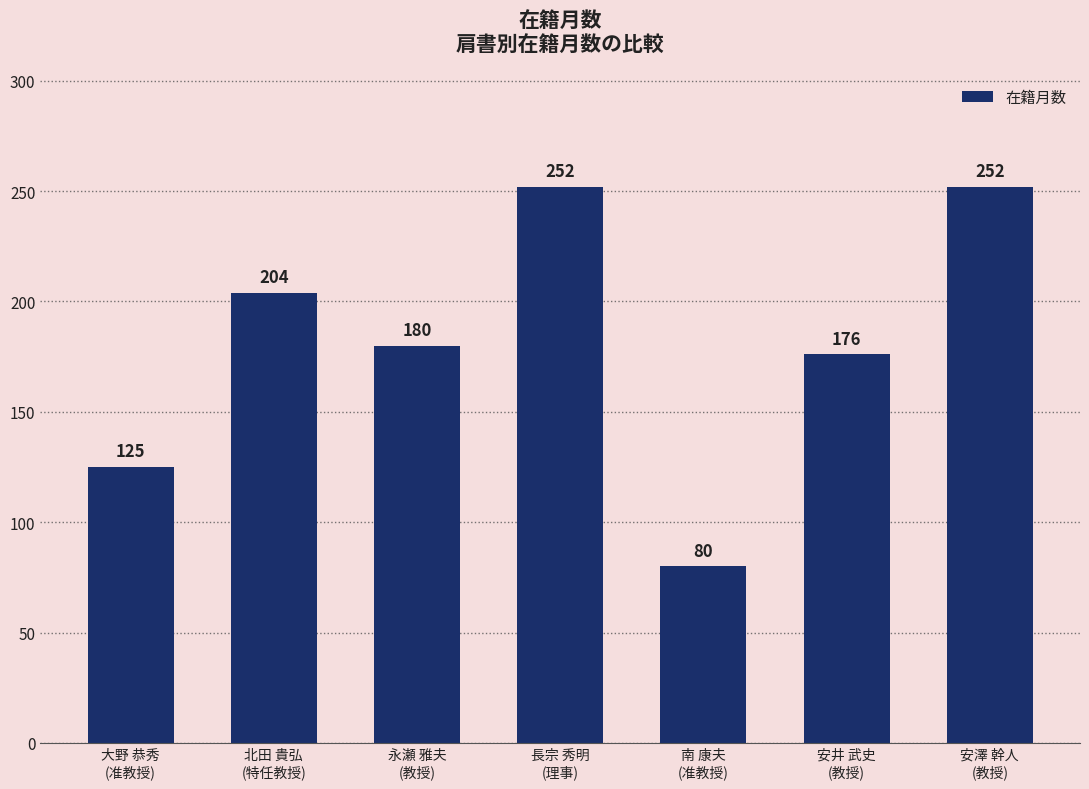

What is the minimum value shown in the chart?

80